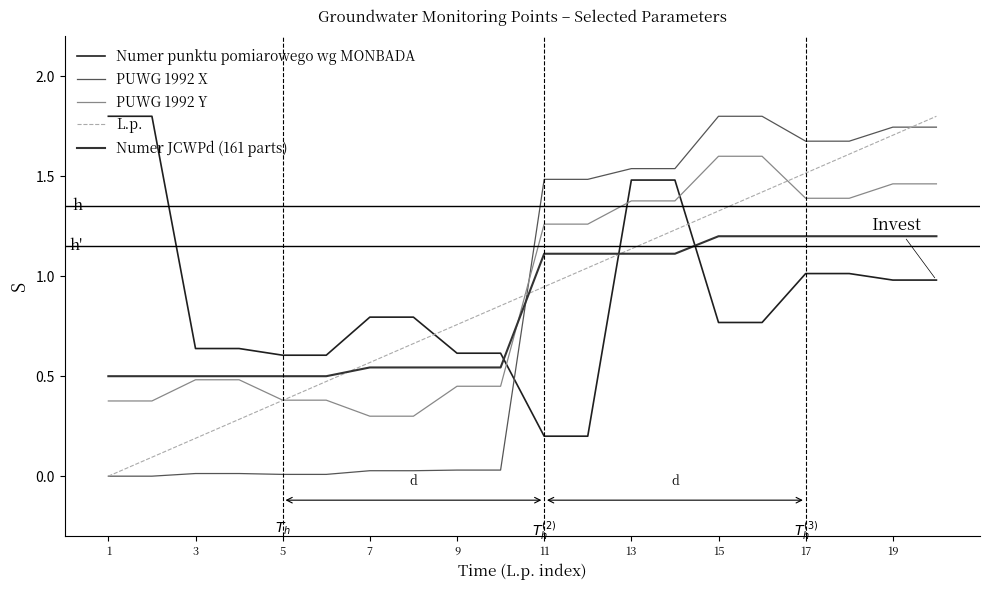

True or false: PUWG 1992 X has more than 2 points higher than both neighbors.

False